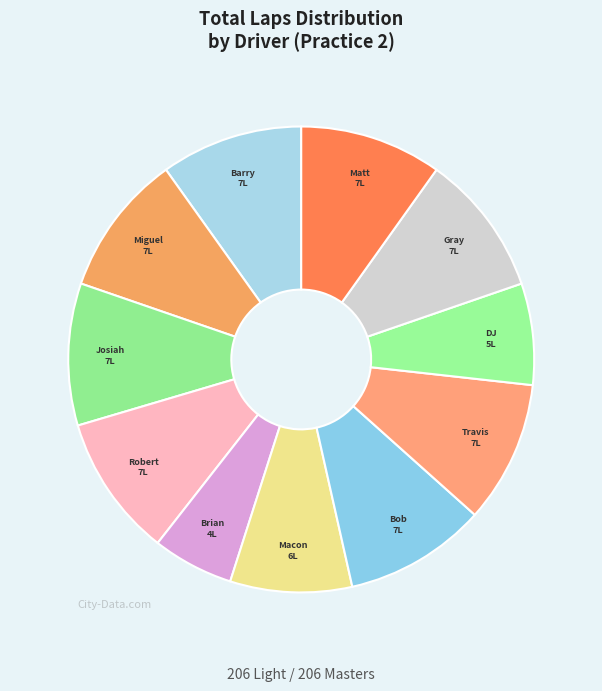

How many segments does this pie chart have?

11